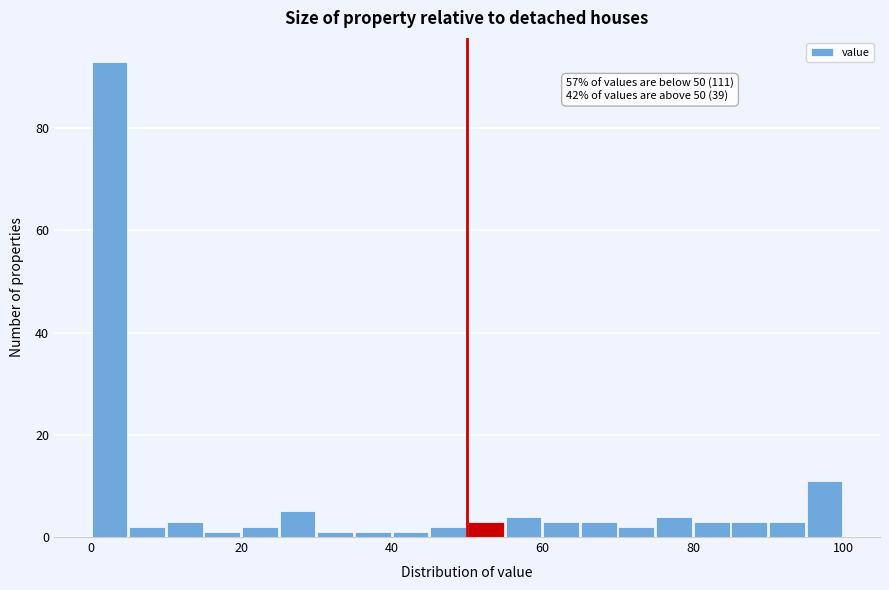

Around what value on the x-axis is the tallest bar? Give the approximate position of its centre, as read against the axis.

2